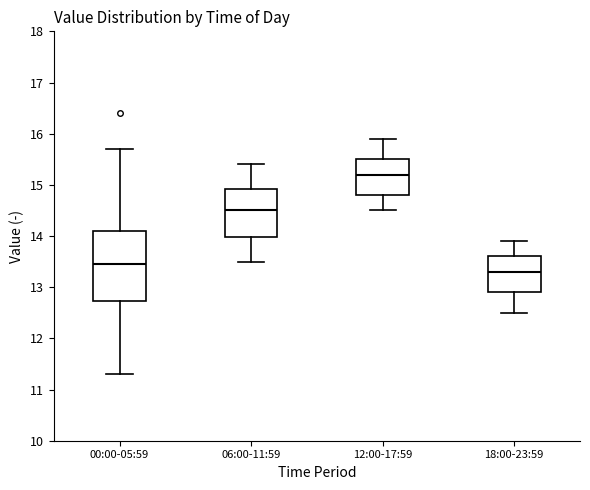

Reading left to right, transcribe this box plot: for each box, give where its median line is, the range the box spans, and where its two whiskers end, as read against the y-axis. The values are not printed on the chart, so give them approximately, as read against the axis.

00:00-05:59: median 13.5, box 12.7 to 14.1, whiskers 11.3 to 15.7
06:00-11:59: median 14.5, box 14.0 to 14.9, whiskers 13.5 to 15.4
12:00-17:59: median 15.2, box 14.8 to 15.5, whiskers 14.5 to 15.9
18:00-23:59: median 13.3, box 12.9 to 13.6, whiskers 12.5 to 13.9